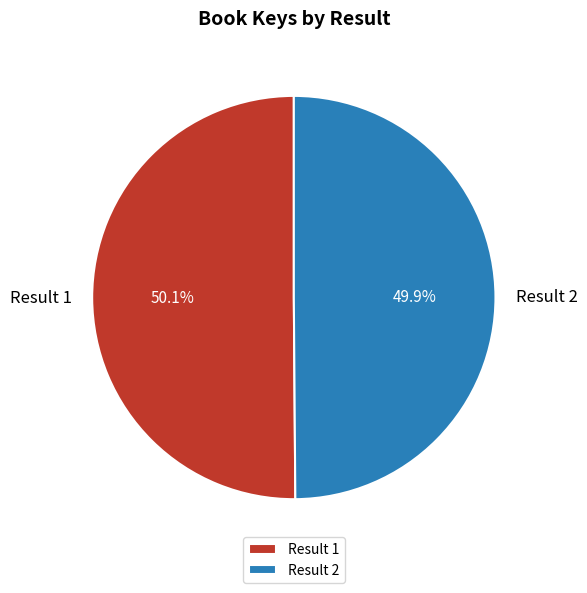

What percentage do Result 2 and Result 1 together represent?

100.0%